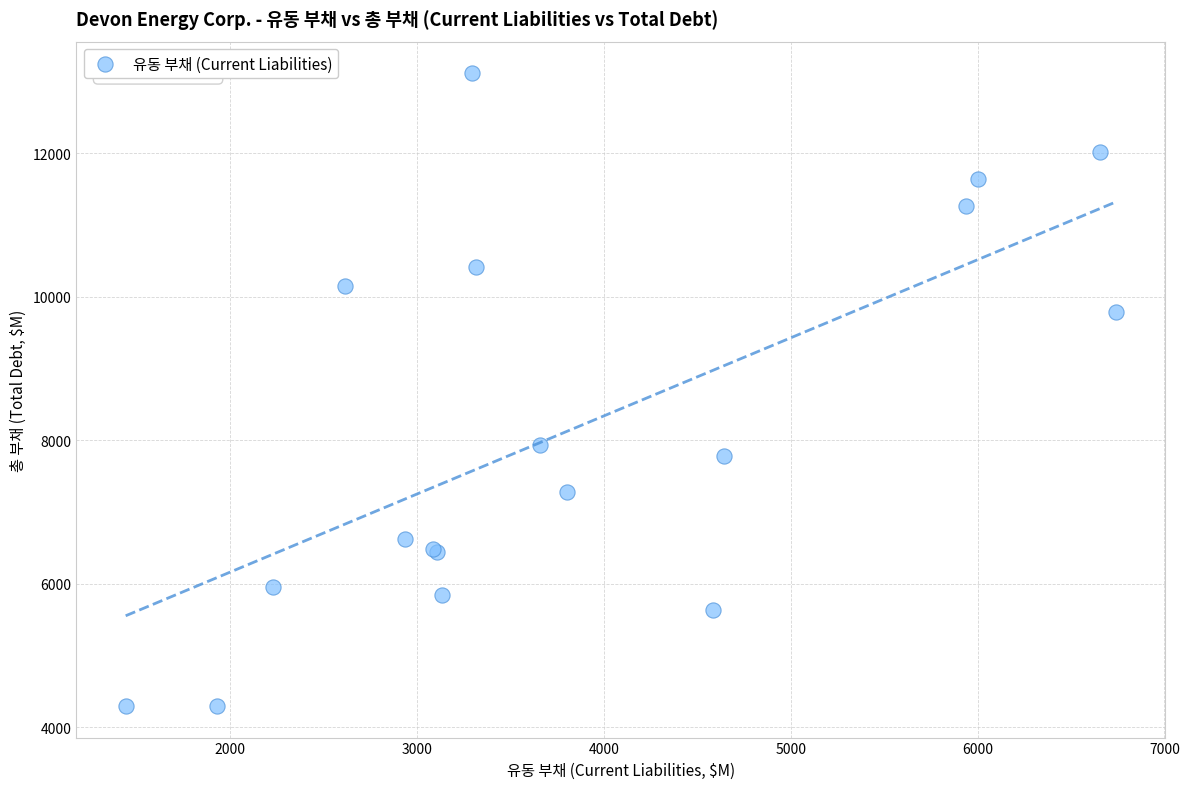

What Y value in the scatter plot is closest to 8703?

7928